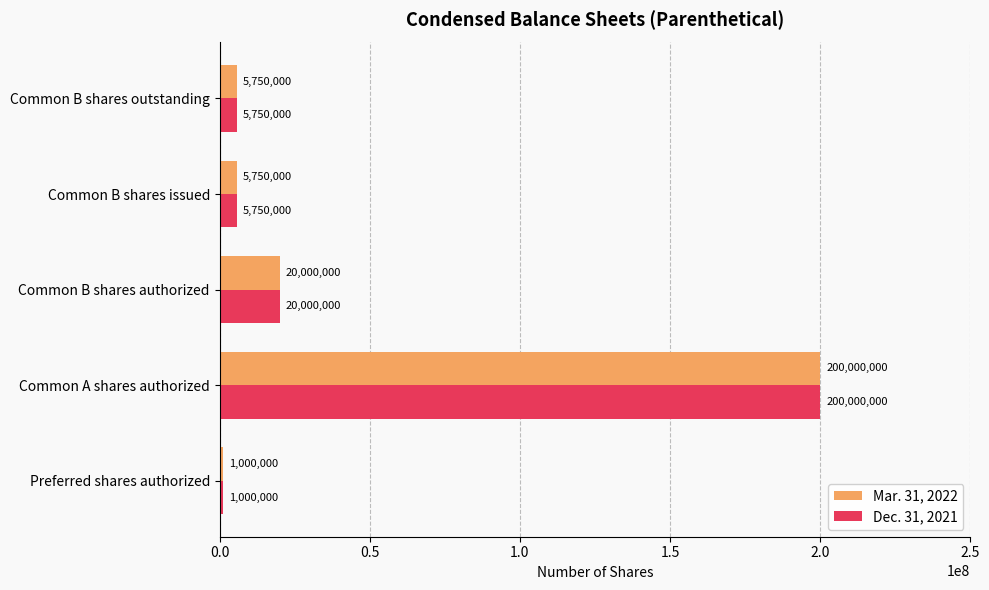

Where is Dec. 31, 2021 nearest to the value 100500000?

Common B shares authorized